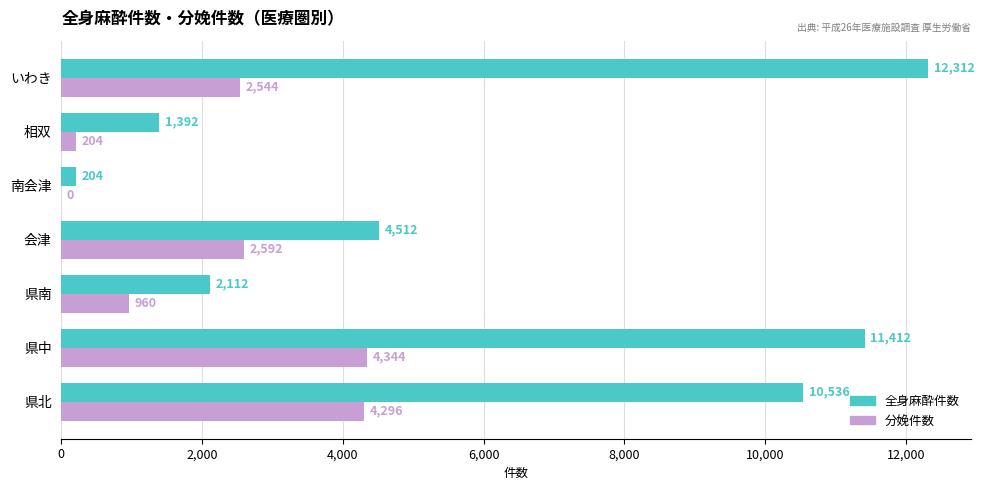

What are all the series names shown in the legend?

全身麻酔件数, 分娩件数